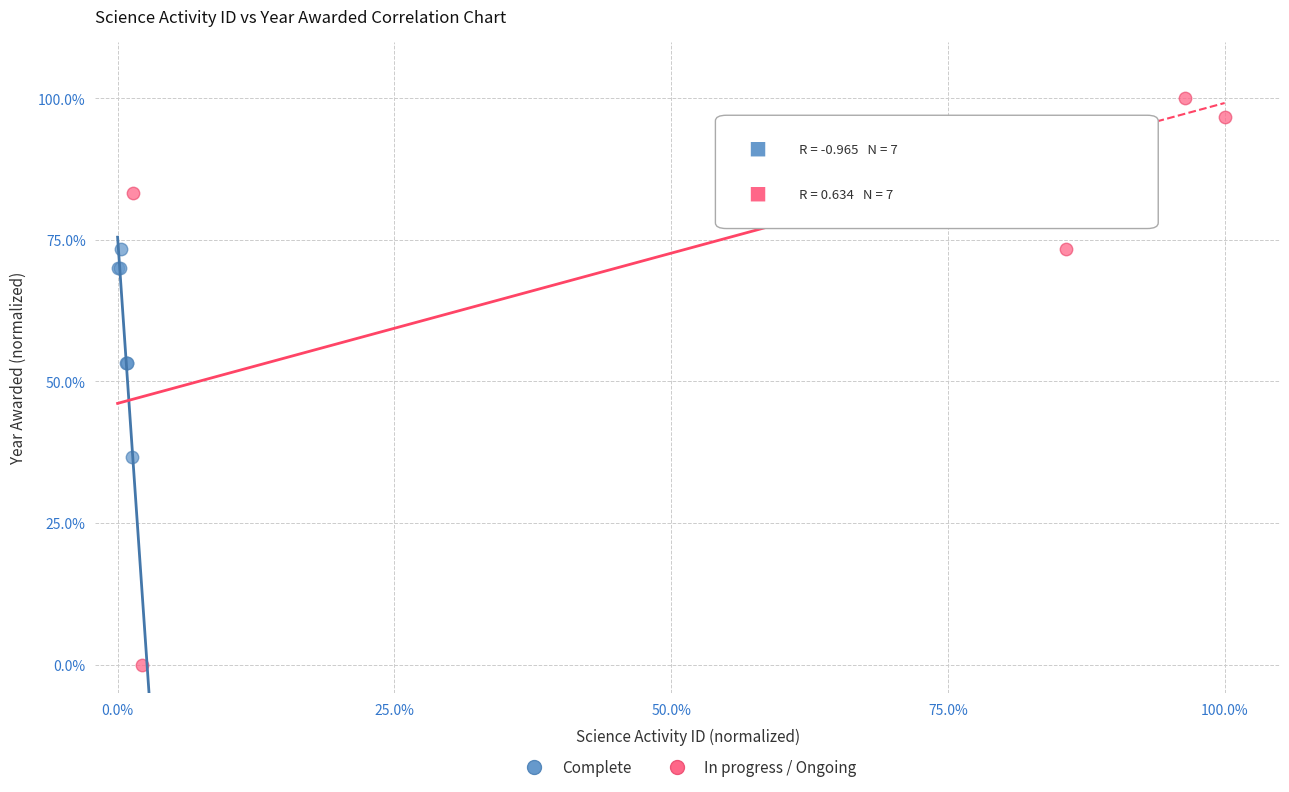

Which series has the largest Y range (max minus min)?

In progress / Ongoing